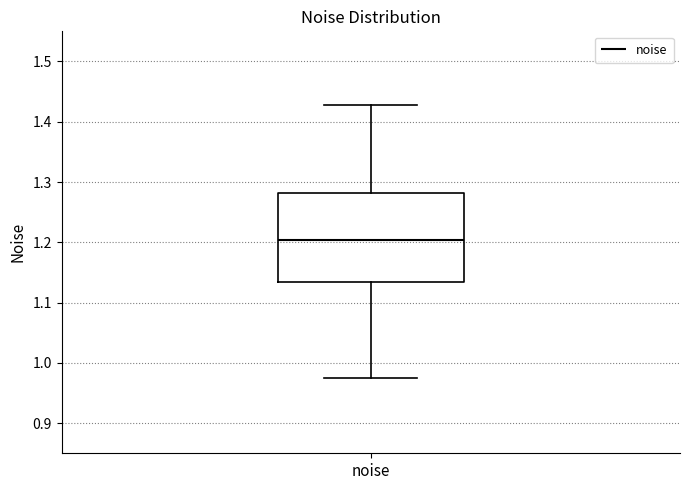

Transcribe this box plot: give where the median line is, the range the box spans, and where the two whiskers end, as read against the y-axis. The values are not printed on the chart, so give them approximately, as read against the axis.

median 1.20, box 1.13 to 1.28, whiskers 0.97 to 1.43